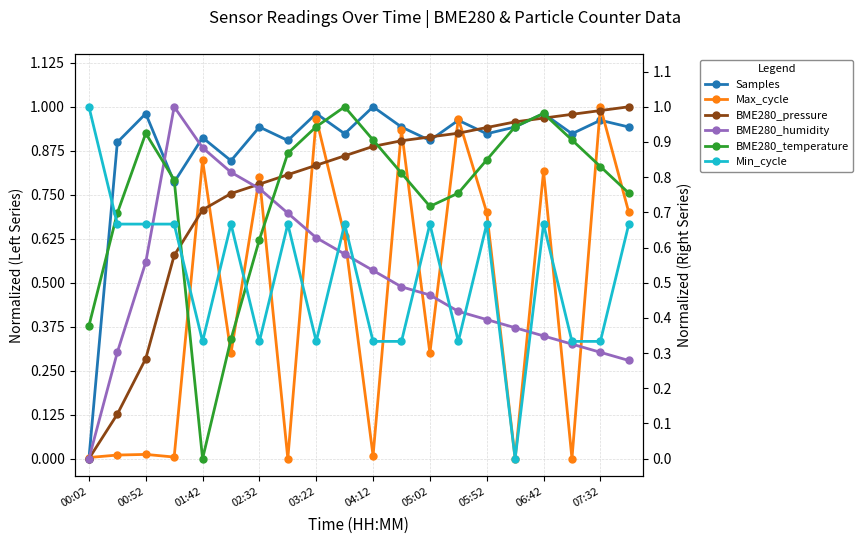

After their last crossing, which series has the higher values: BME280_temperature or BME280_humidity?

BME280_temperature